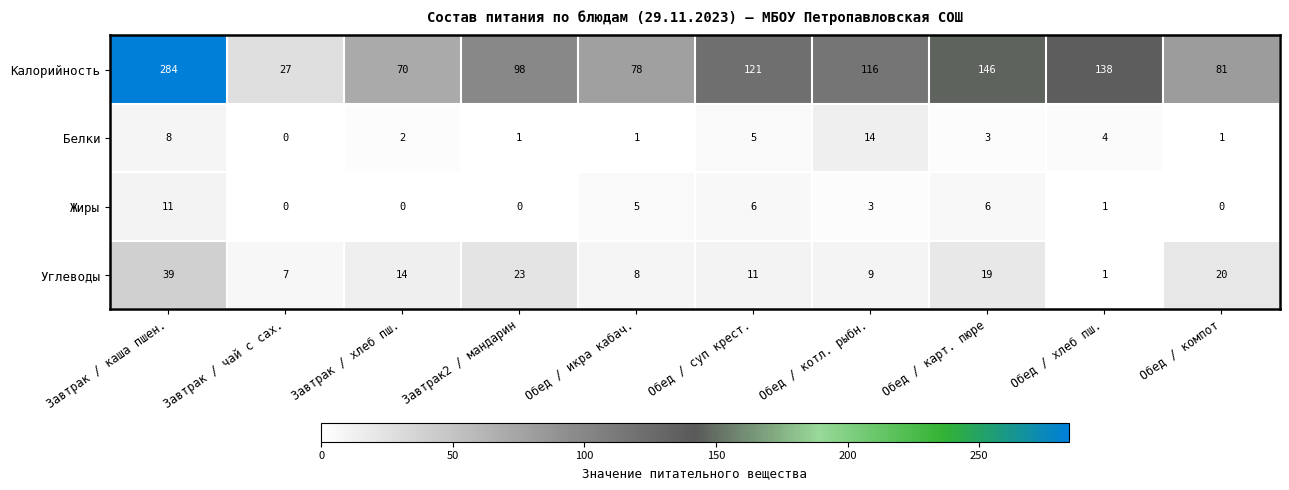

Rank the series at Обед / компот from lowest to highest value.

Жиры, Белки, Углеводы, Калорийность